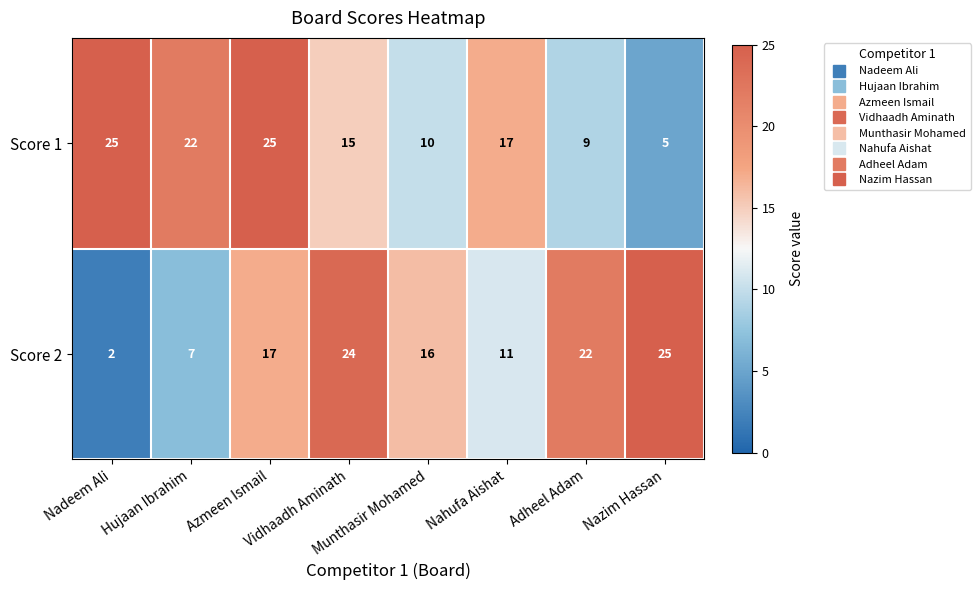

At how many categories does at least one series exceed 20?

6